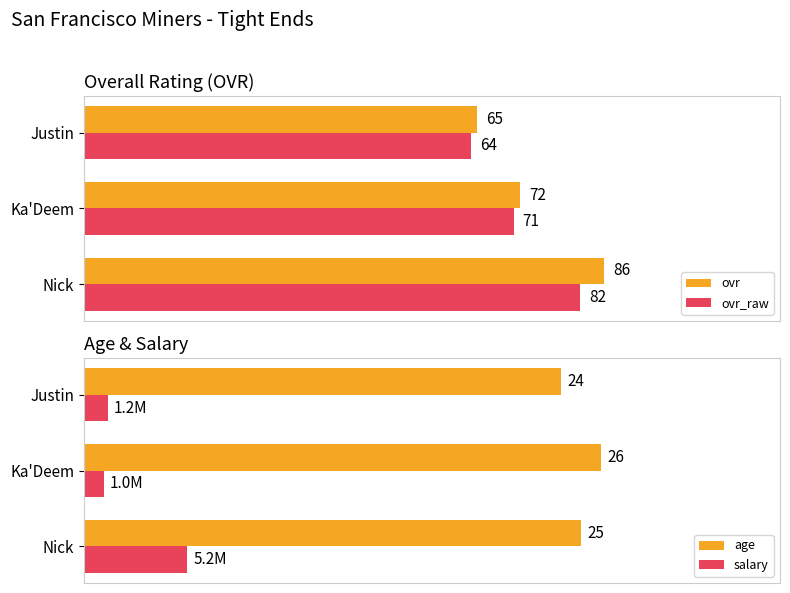

What is the average value of the ovr series?

74.3